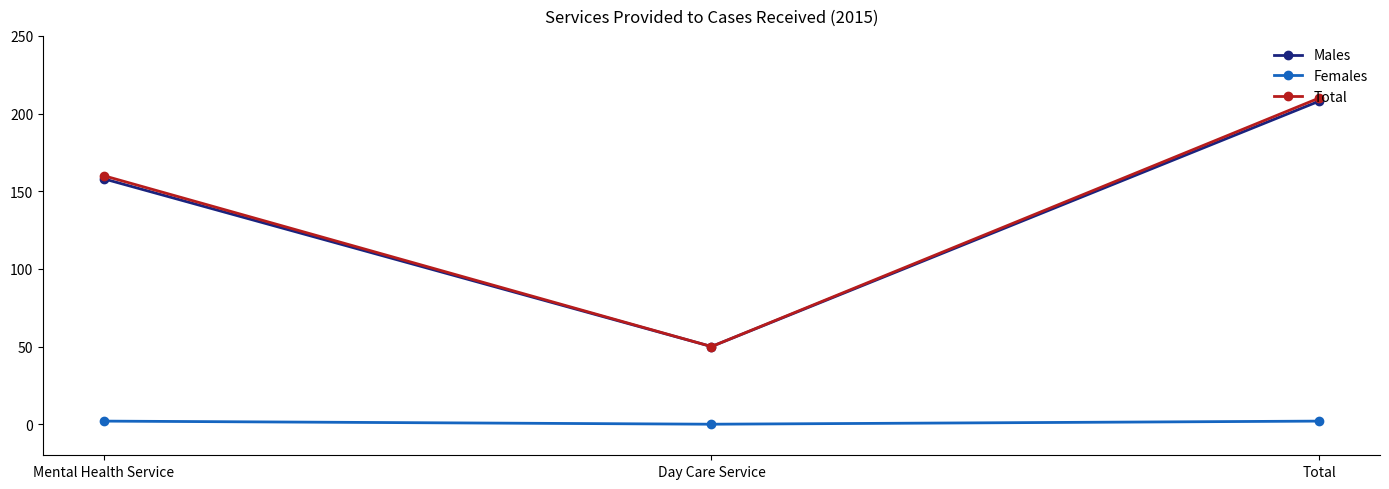

How many lines are shown in the chart?

3